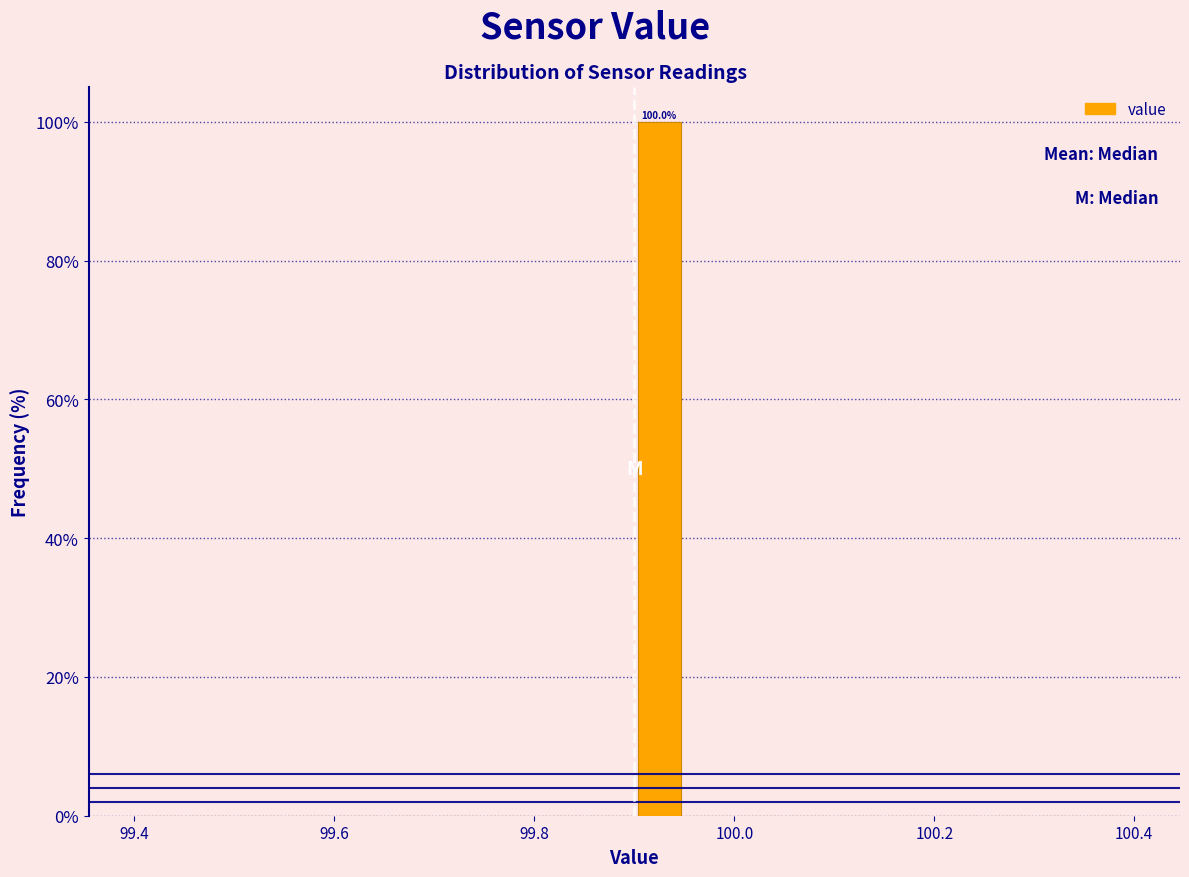

Read against the x-axis, roughly where is the centre of the tallest bar?

99.92